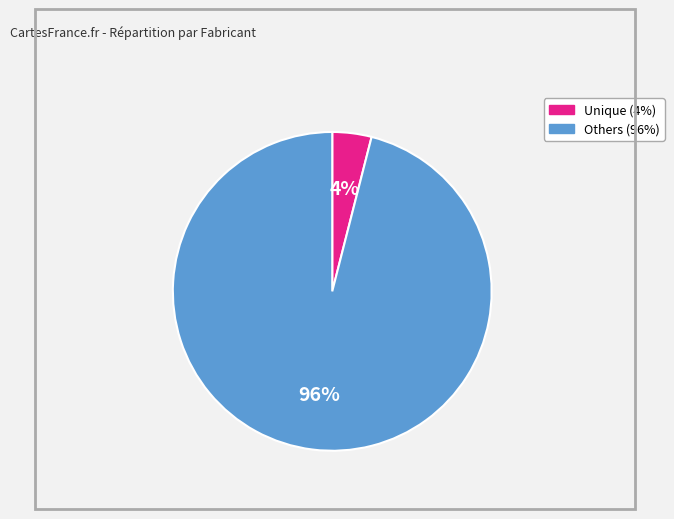

Does any single category account for the majority?

Yes